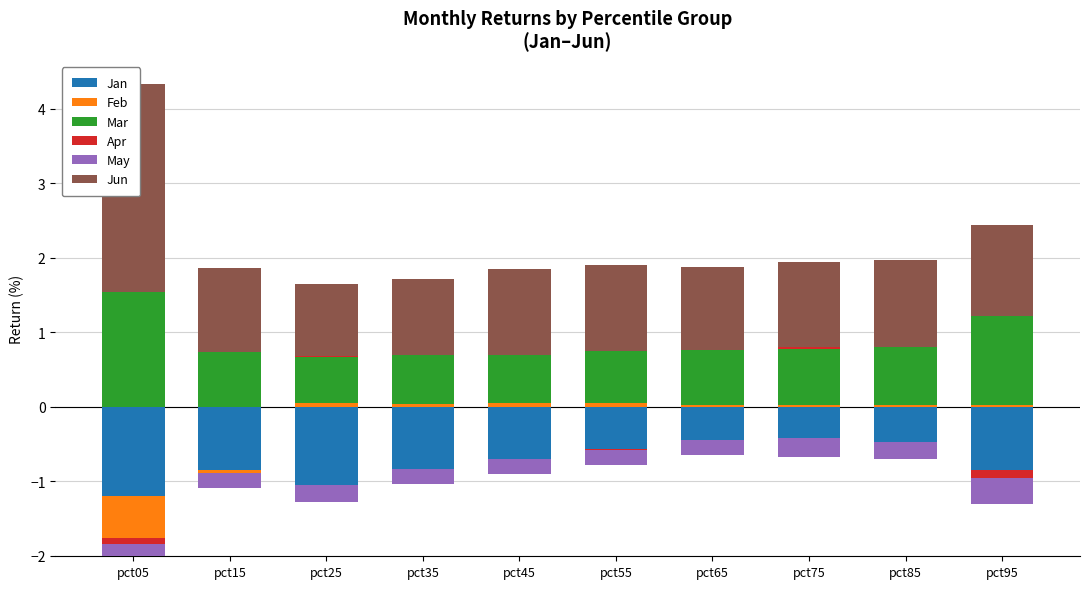

The value of Feb at pct25 is 0.1. True or false?

True